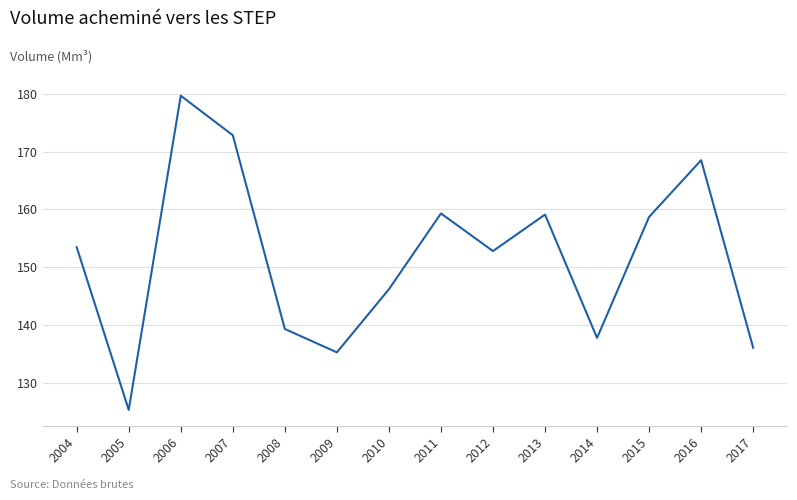

Between 2009 and 2011, which is larger?

2011